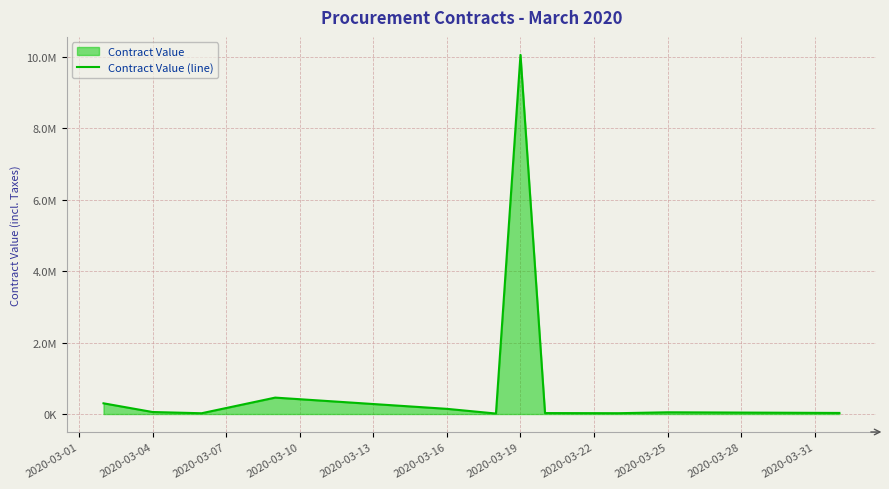

Does the chart display data point markers on the line(s)?

No